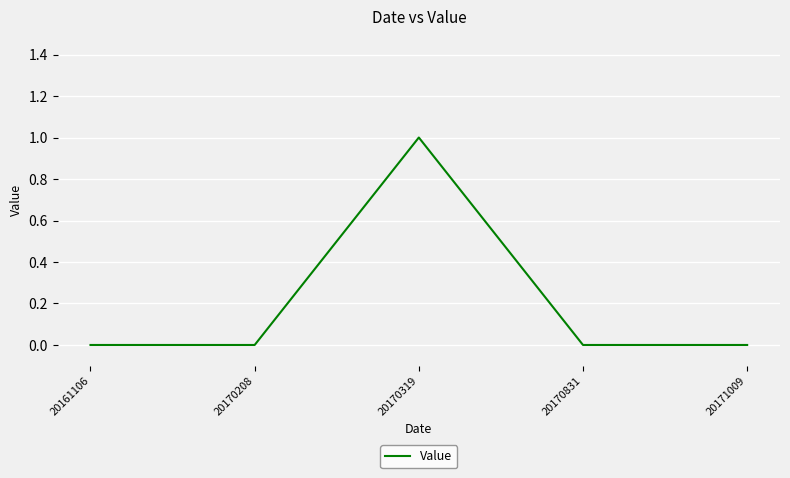

Does the chart have visible grid lines?

Yes